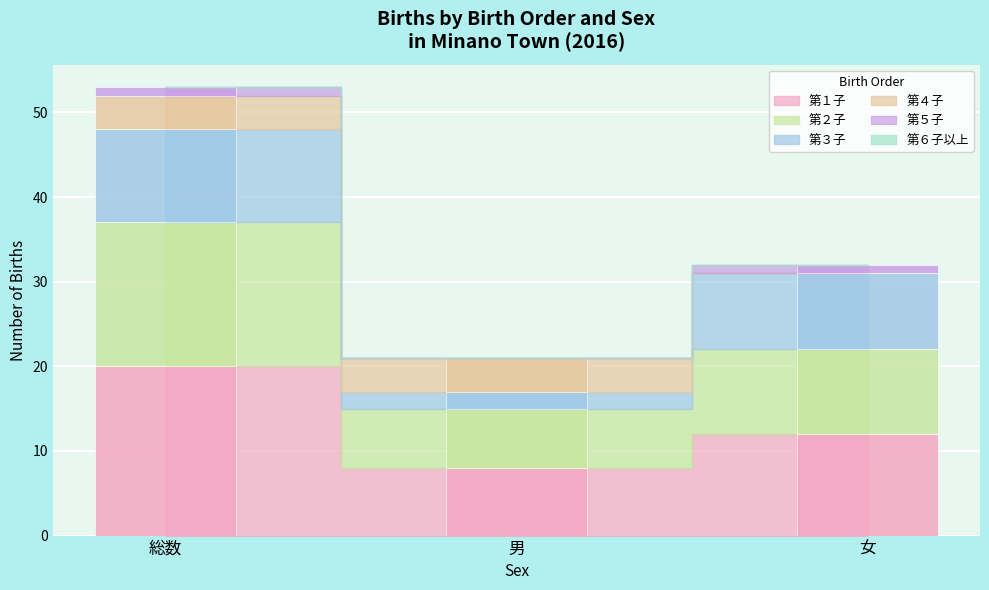

How many 第１子 values are between 8 and 20?

3